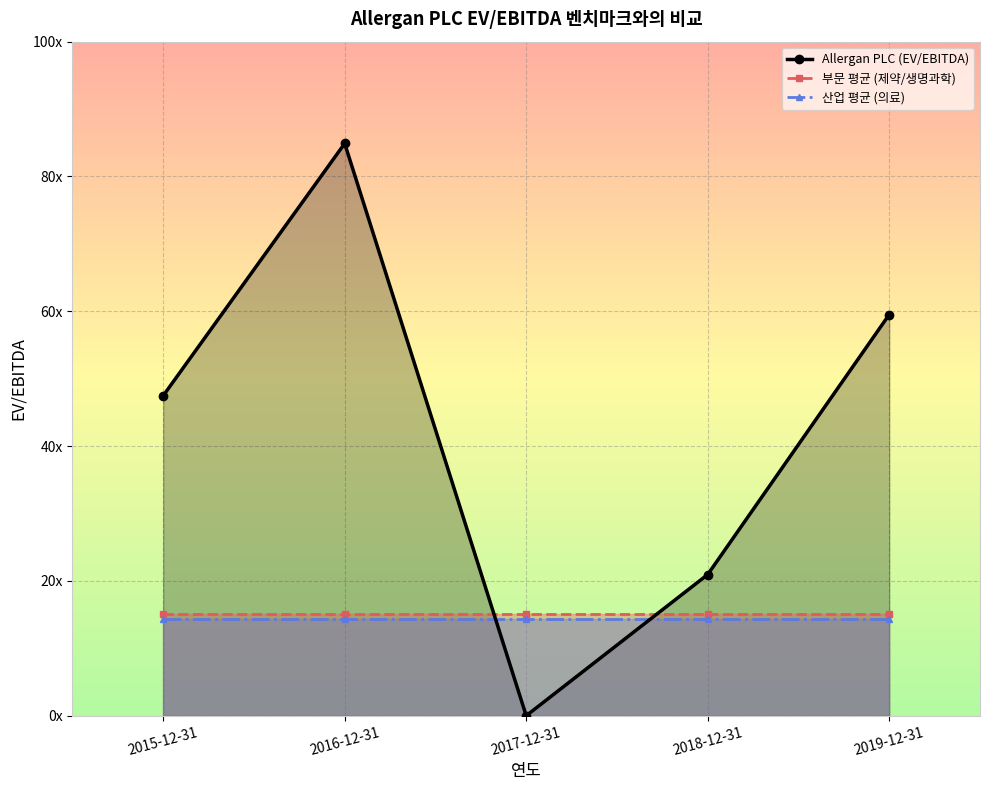

List the labels in order of Allergan PLC (EV/EBITDA) value, smallest first.

2017-12-31, 2018-12-31, 2015-12-31, 2019-12-31, 2016-12-31